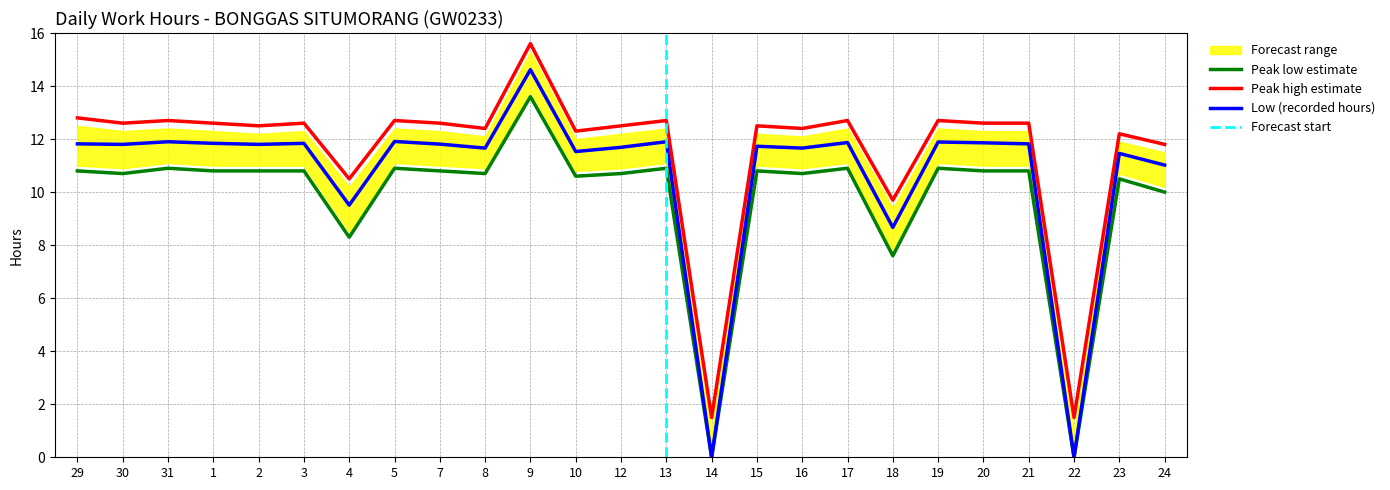

At how many categories does at least one series exceed 10?

22